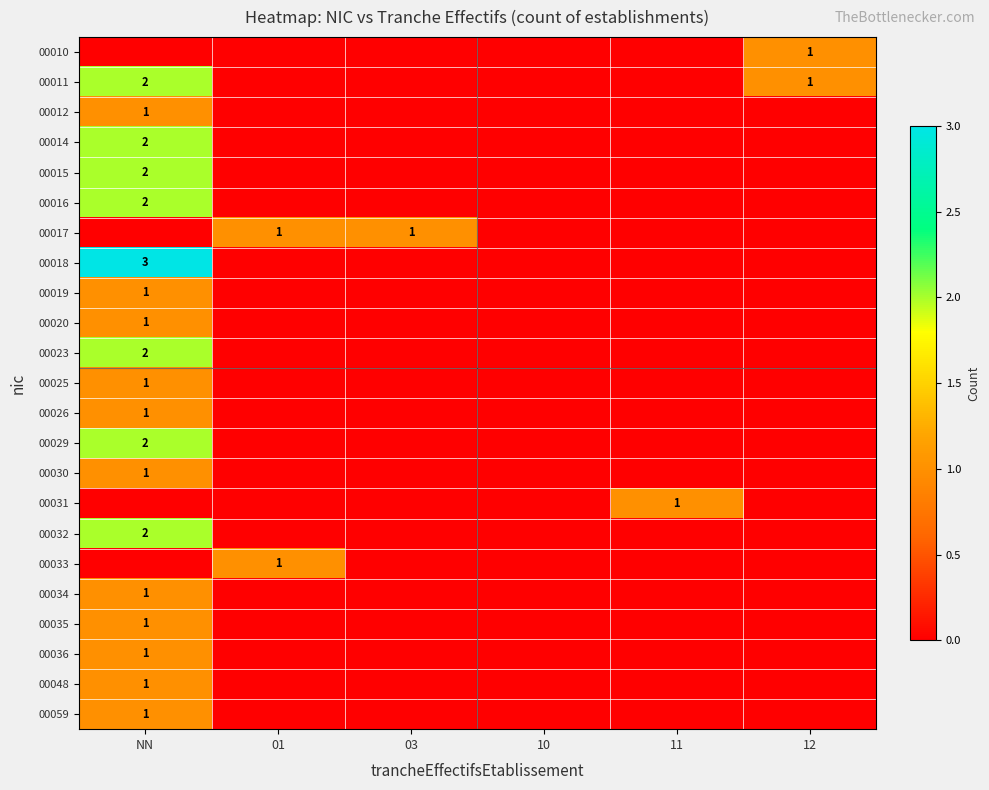

Is it true that 00012 equals 0 at NN?

False